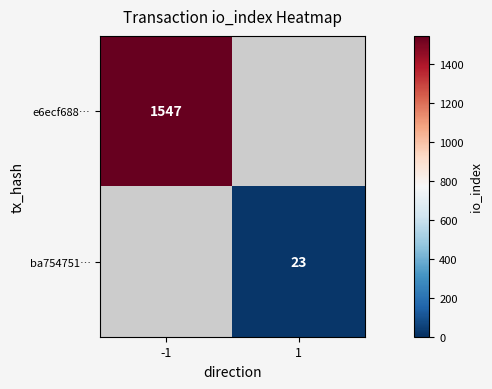

The ba754751… series shows 41 at 1. True or false?

False